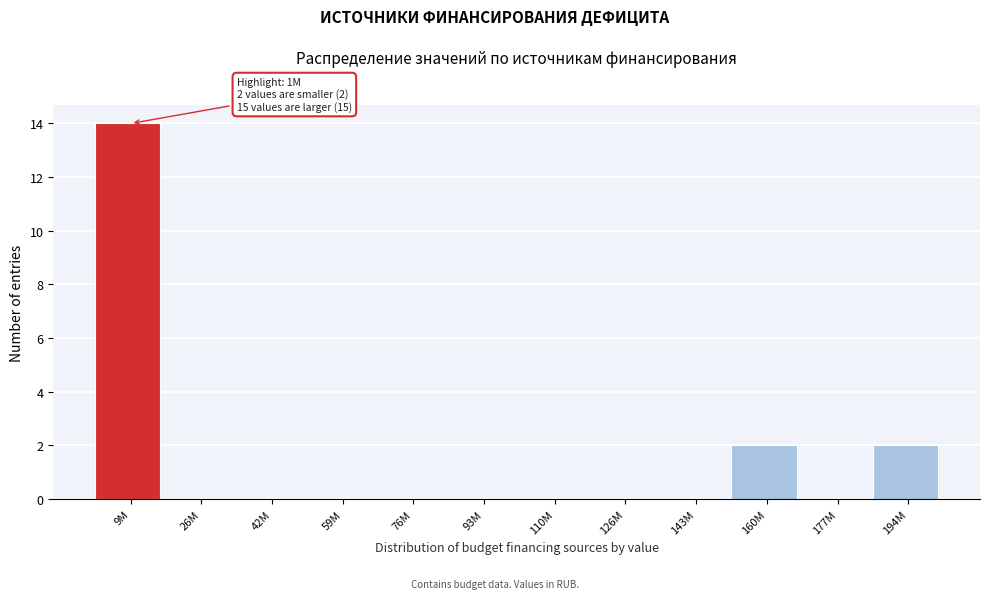

Reading left to right, extract all data points from this chart.

9M=14	26M=0	42M=0	59M=0	76M=0	93M=0	110M=0	126M=0	143M=0	160M=2	177M=0	194M=2